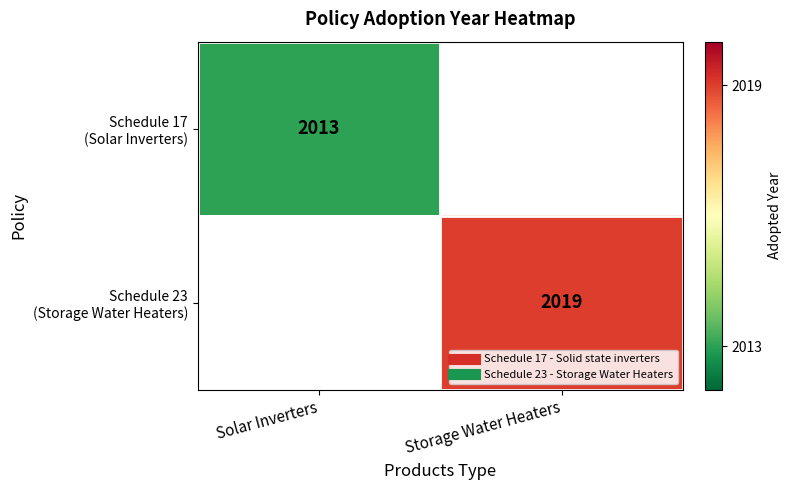

Count the number of categories in the chart.

2